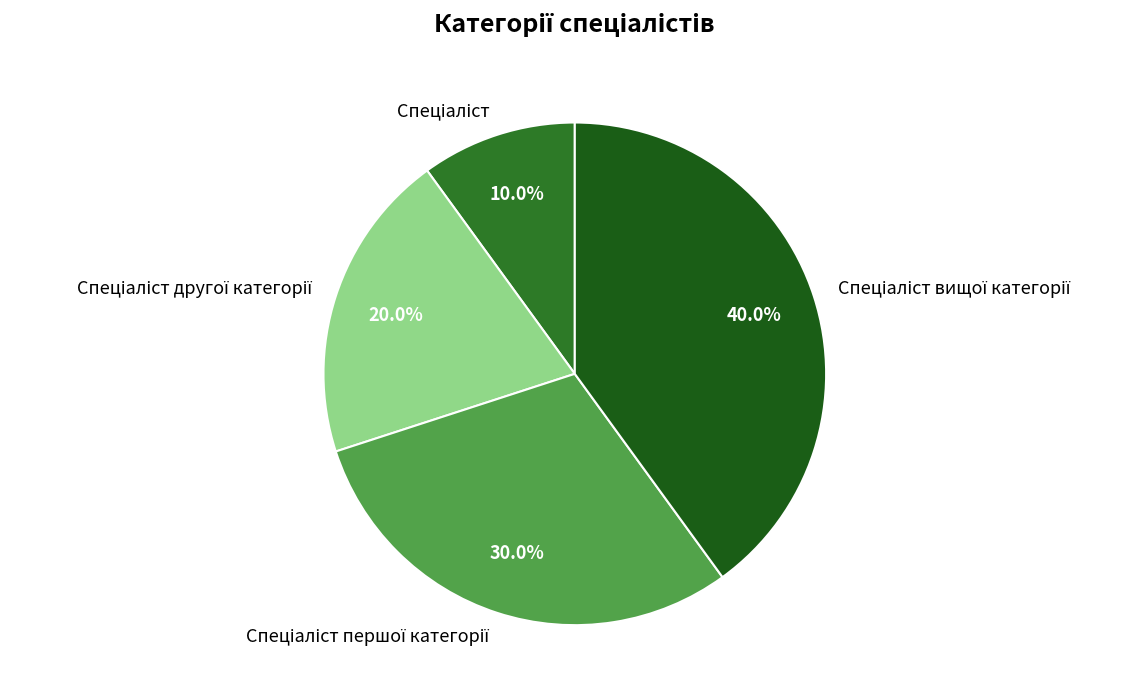

Is there a majority slice in this chart?

No